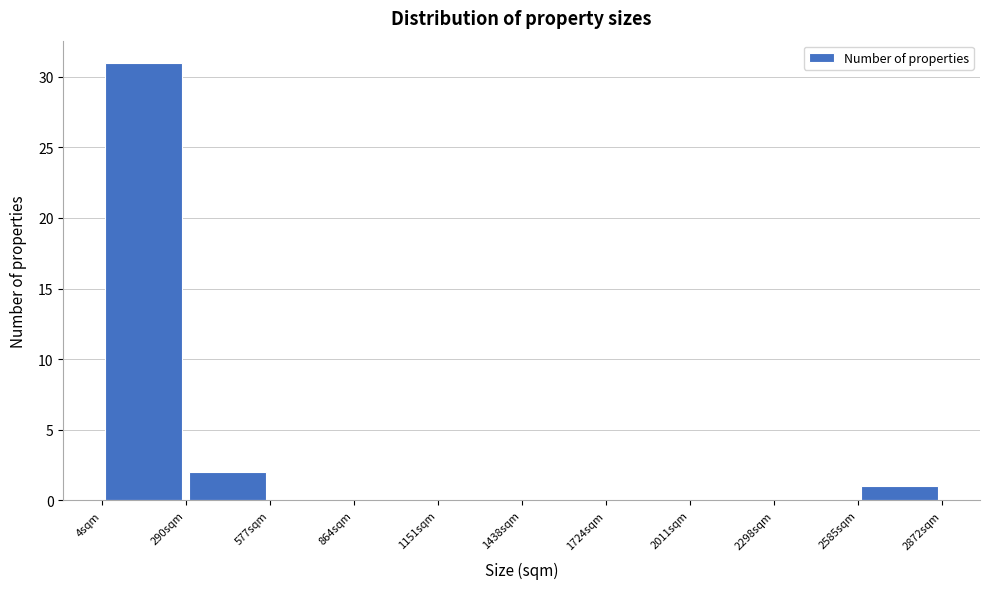

Reading left to right, list every bar in this chart as the range it spans on the x-axis followed by its height. Neither the bar edges nor the heights are printed on the chart, so give them approximately, as read against the axes.

0 to 300: 31
300 to 600: 2
600 to 850: 0
850 to 1150: 0
1150 to 1450: 0
1450 to 1700: 0
1700 to 2000: 0
2000 to 2300: 0
2300 to 2600: 0
2600 to 2850: 1